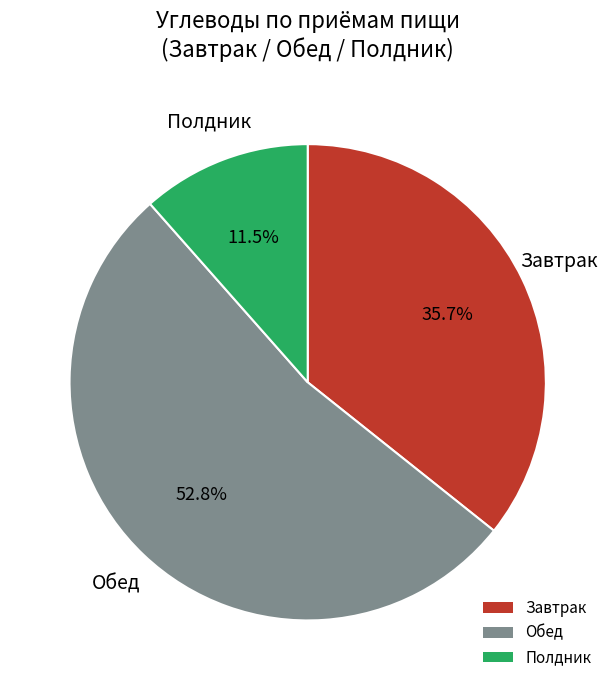

How many slices are in this pie chart?

3